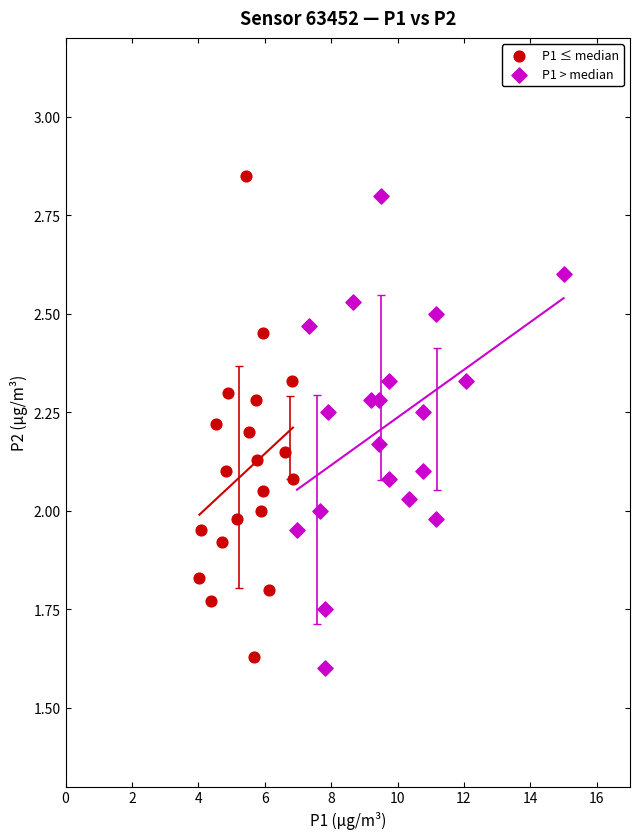

What are all the series names shown in the legend?

P1 ≤ median, P1 > median